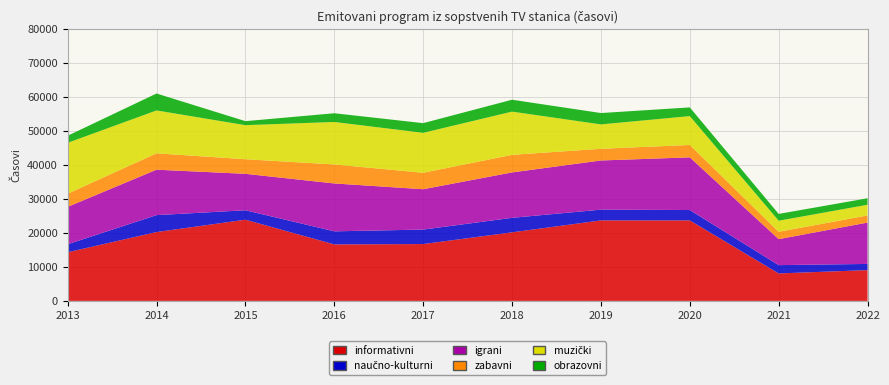

Reading left to right, what are all the values shown in this chart?

informativni: 2013=14317	2014=20258	2015=23895	2016=16626	2017=16729	2018=20176	2019=23688	2020=23689	2021=8085	2022=9063
naučno-kulturni: 2013=2348	2014=4983	2015=2776	2016=3847	2017=4260	2018=4267	2019=3169	2020=3049	2021=2444	2022=1820
igrani: 2013=11011	2014=13370	2015=10723	2016=14089	2017=11874	2018=13366	2019=14466	2020=15502	2021=7644	2022=12171
zabavni: 2013=3871	2014=4812	2015=4294	2016=5588	2017=4843	2018=5172	2019=3437	2020=3641	2021=2169	2022=2096
muzički: 2013=14971	2014=12622	2015=10021	2016=12504	2017=11751	2018=12715	2019=7176	2020=8495	2021=3255	2022=3144
obrazovni: 2013=2076	2014=4983	2015=1184	2016=2565	2017=2849	2018=3500	2019=3344	2020=2564	2021=1999	2022=1909